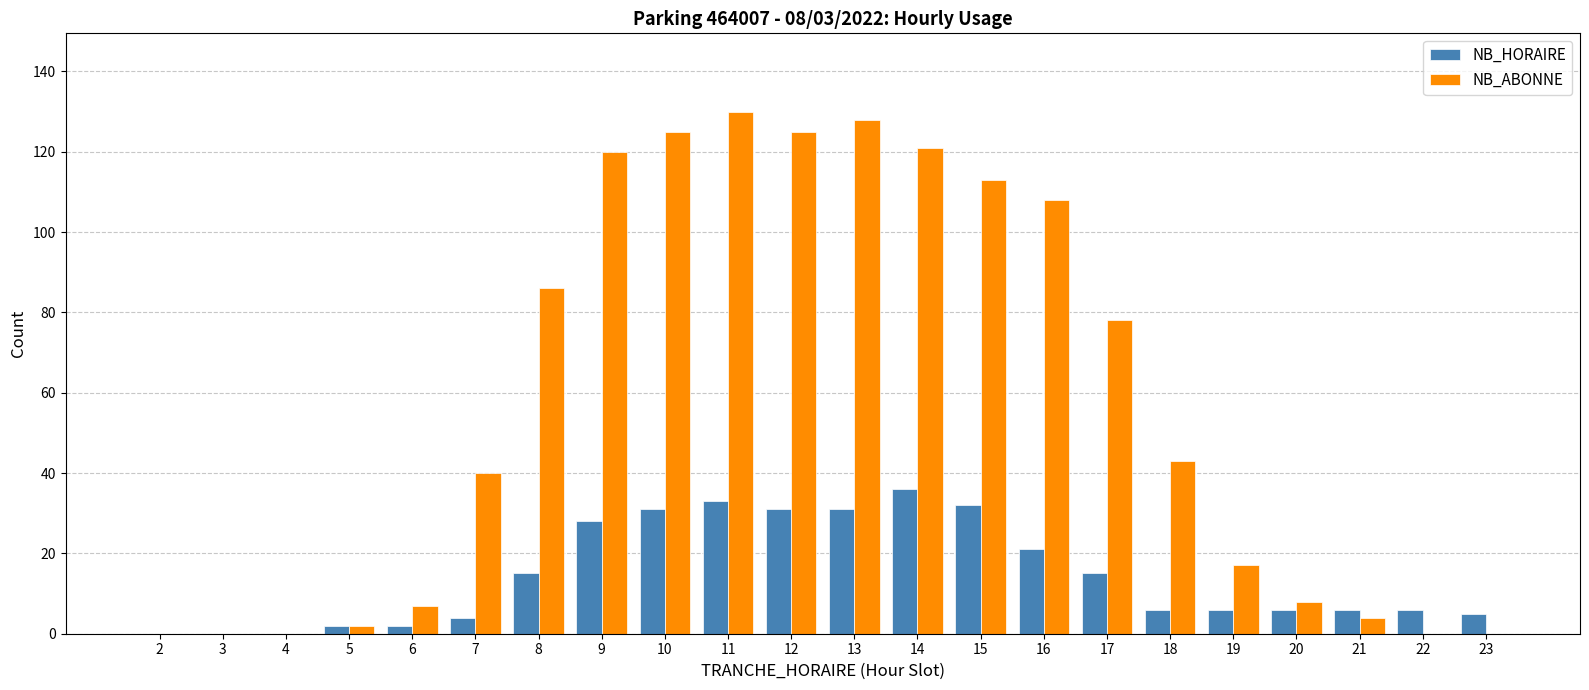

What is the sum of the NB_HORAIRE values at 12 and 18?

37